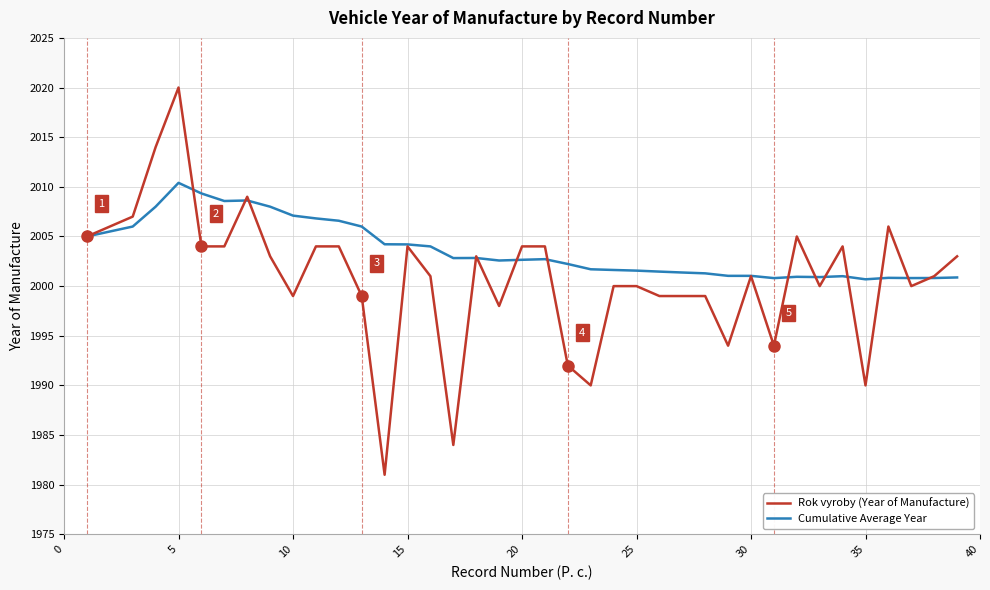

How many lines are shown in the chart?

2